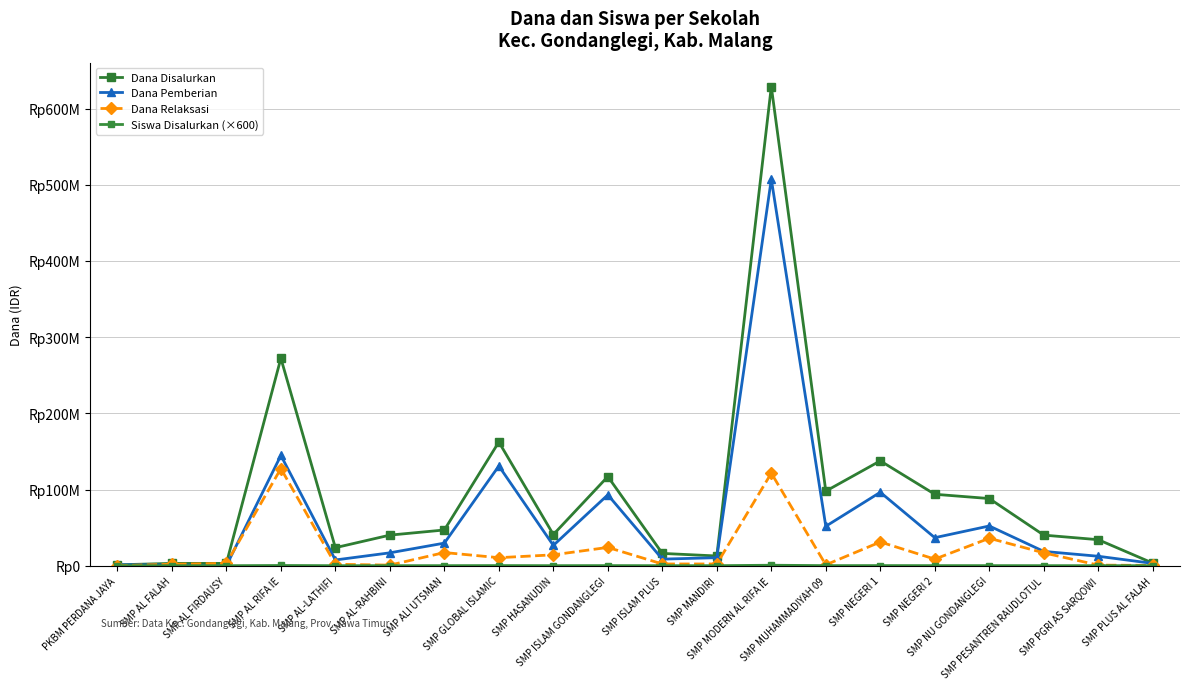

Is this an area chart (filled region under the line)?

No